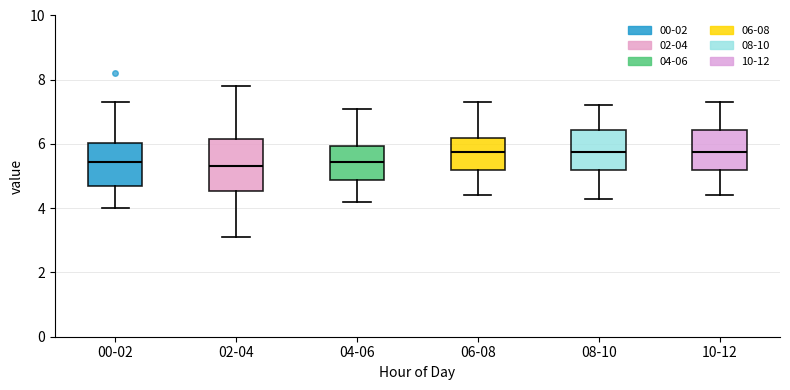

Reading left to right, read every box against the y-axis: the position of its median line, the range the box covers, and the ends of its whiskers. The values are not printed on the chart, so give them approximately, as read against the axis.

00-02: median 5.4, box 4.8 to 6.0, whiskers 4.0 to 7.4
02-04: median 5.4, box 4.6 to 6.2, whiskers 3.2 to 7.8
04-06: median 5.4, box 4.8 to 6.0, whiskers 4.2 to 7.2
06-08: median 5.8, box 5.2 to 6.2, whiskers 4.4 to 7.4
08-10: median 5.8, box 5.2 to 6.4, whiskers 4.4 to 7.2
10-12: median 5.8, box 5.2 to 6.4, whiskers 4.4 to 7.4